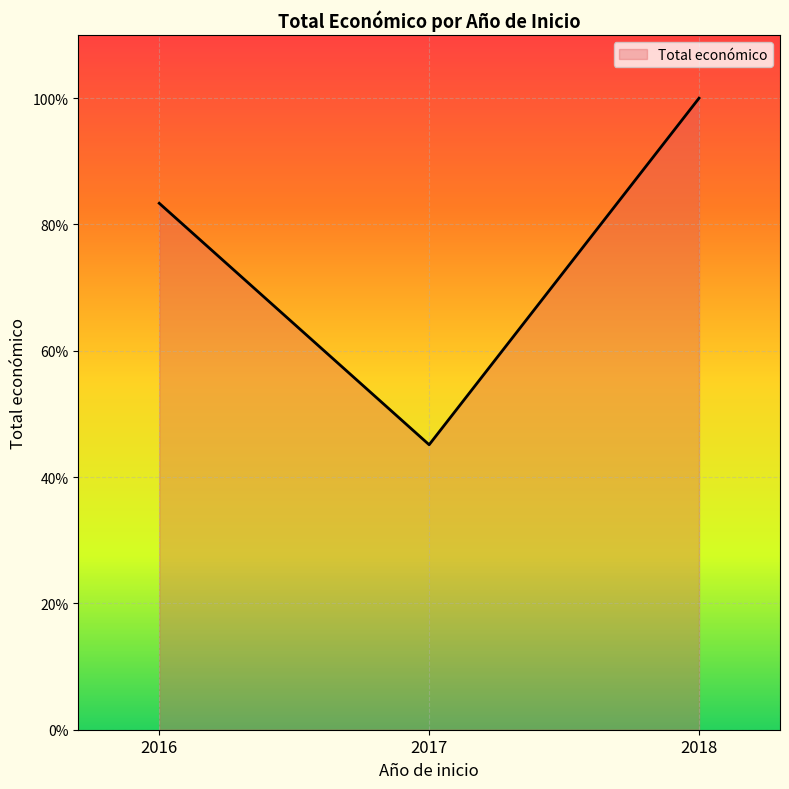

Where is the data nearest to the value 72?

2016